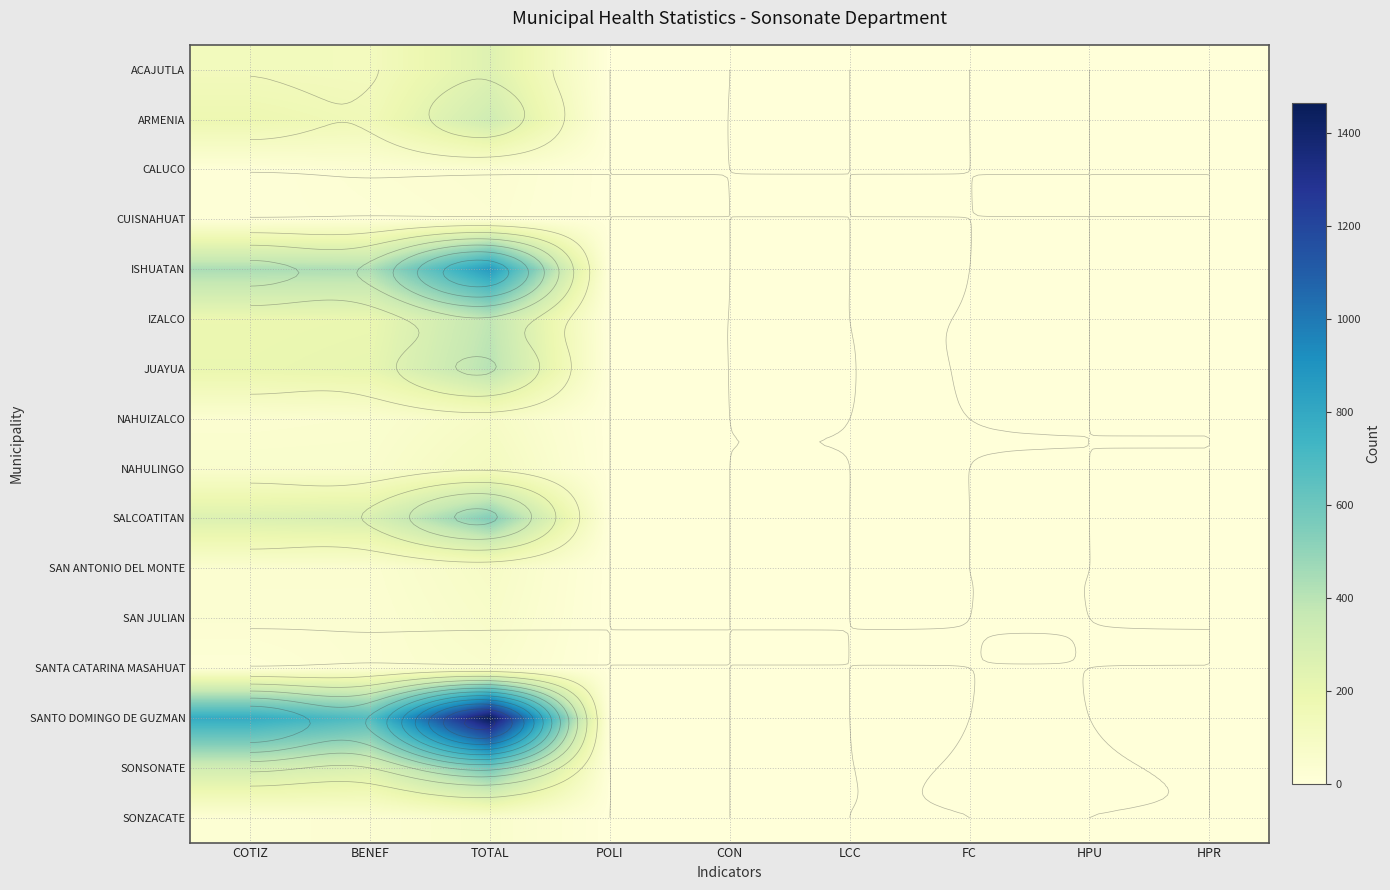

How many series are shown in this chart?

16